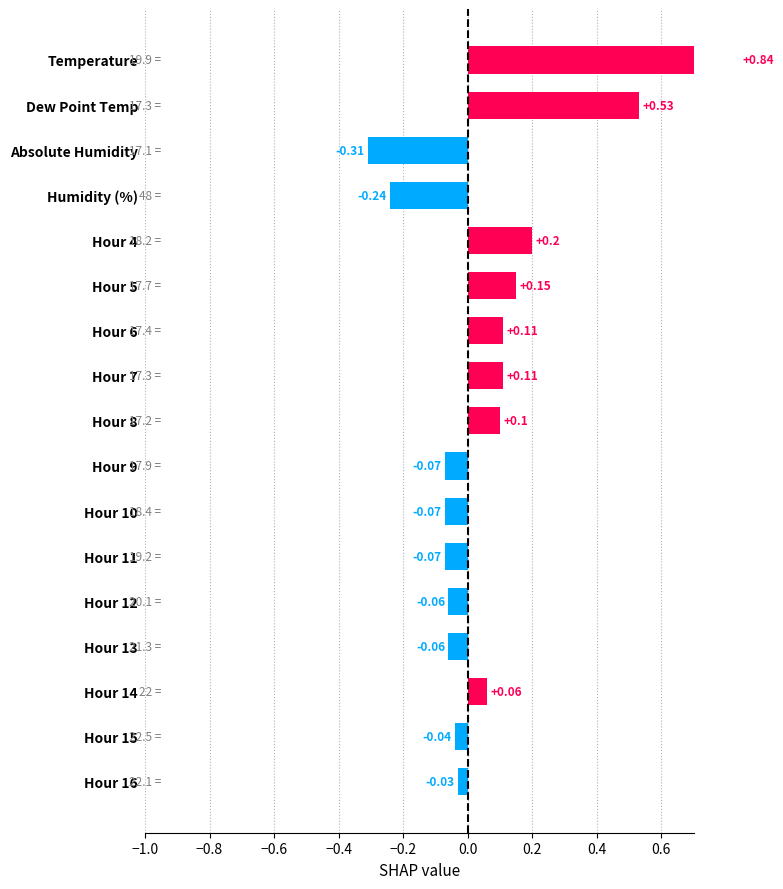

Reading left to right, extract all data points from this chart.

-0.0	-0.0	0.1	-0.1	-0.1	-0.1	-0.1	-0.1	0.1	0.1	0.1	0.1	0.2	-0.2	-0.3	0.5	0.8